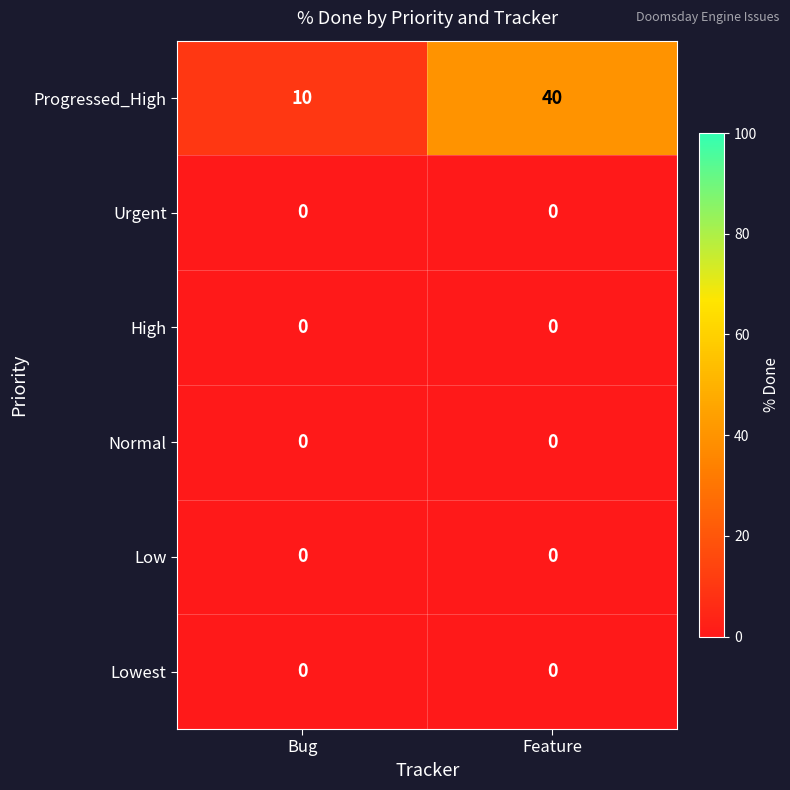

What is the greatest value displayed?

40